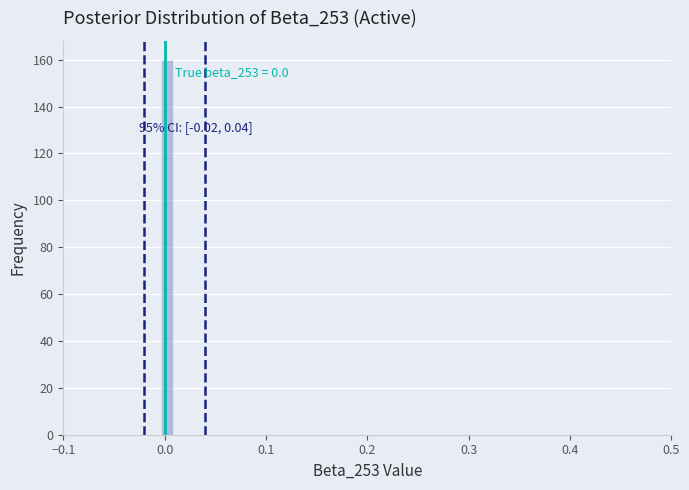

Around what value on the x-axis is the tallest bar? Give the approximate position of its centre, as read against the axis.

0.00